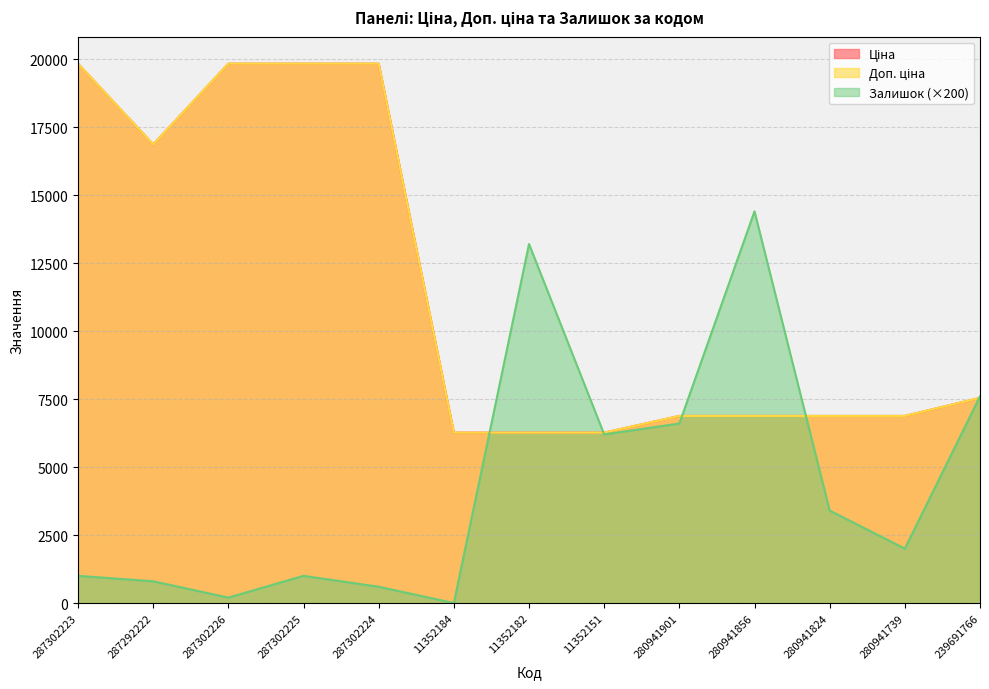

At which label is Ціна closest to 13048?

287292222